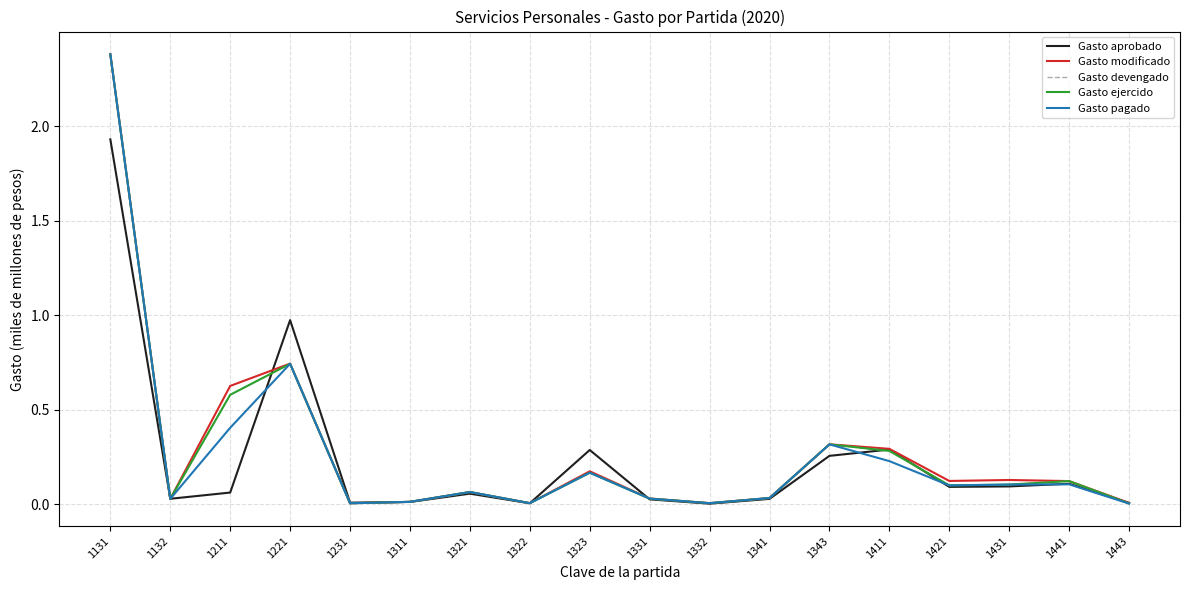

Is this an area chart (filled region under the line)?

No